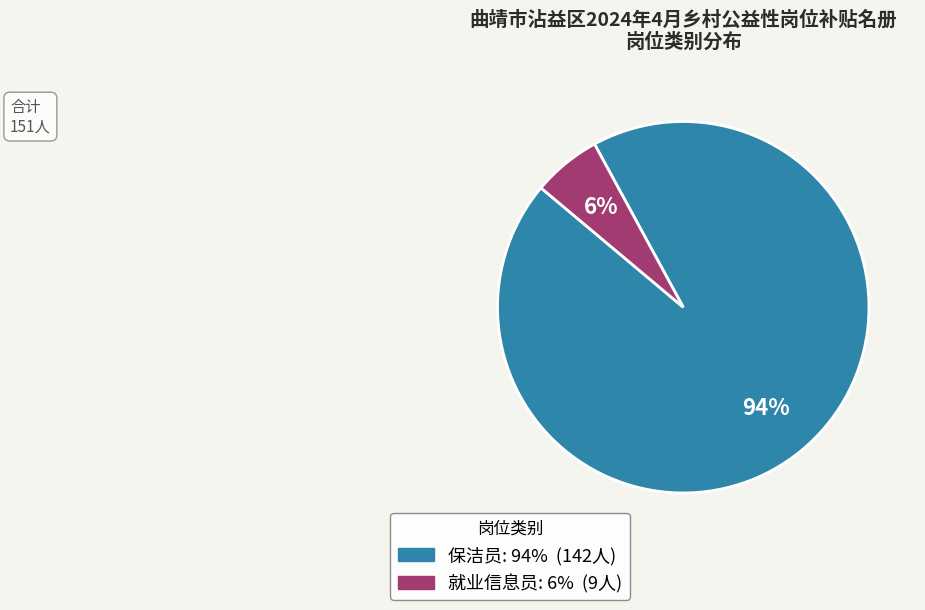

How many slices are in this pie chart?

2